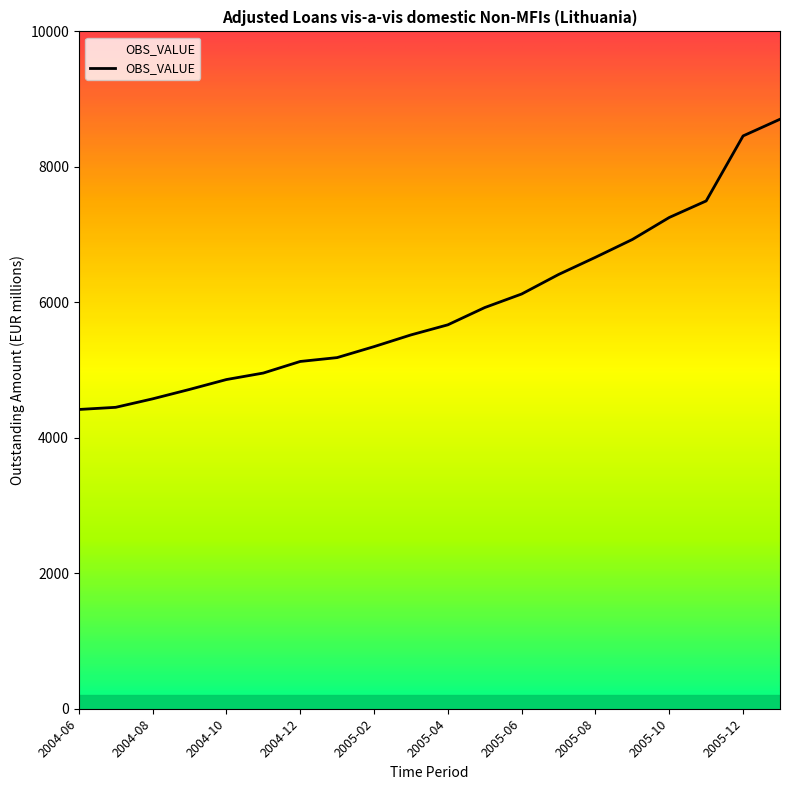

What is the average value?

5939